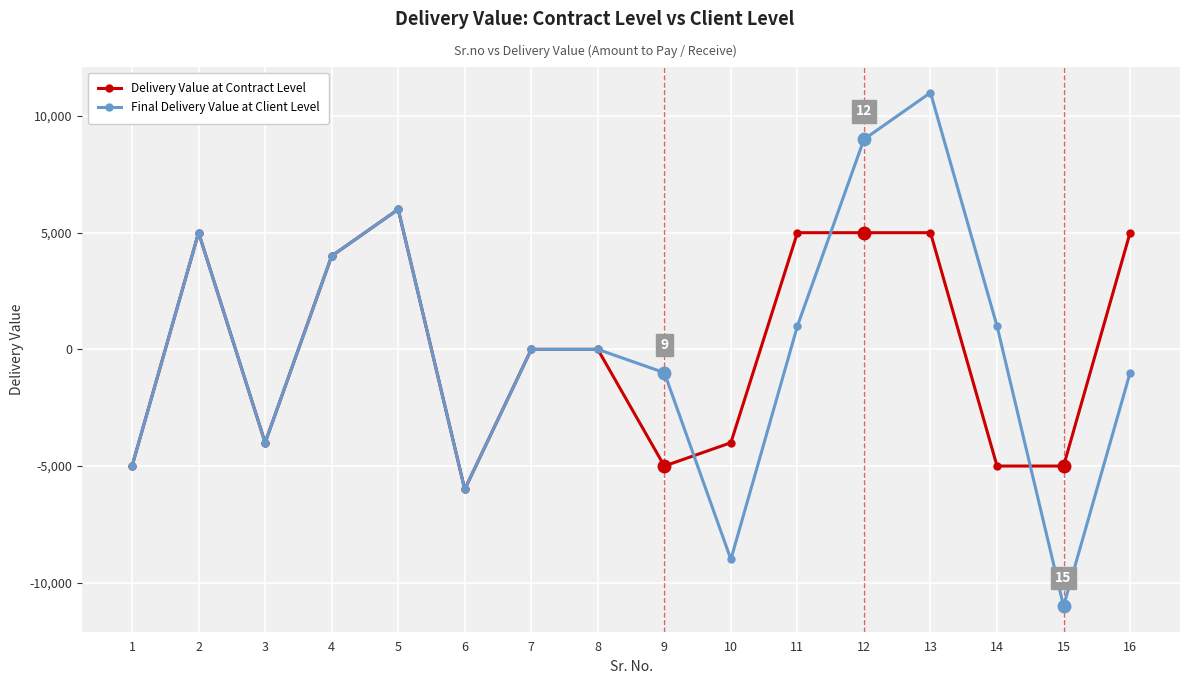

Is the value of Final Delivery Value at Client Level at 8 greater than the value of Delivery Value at Contract Level at 10?

Yes